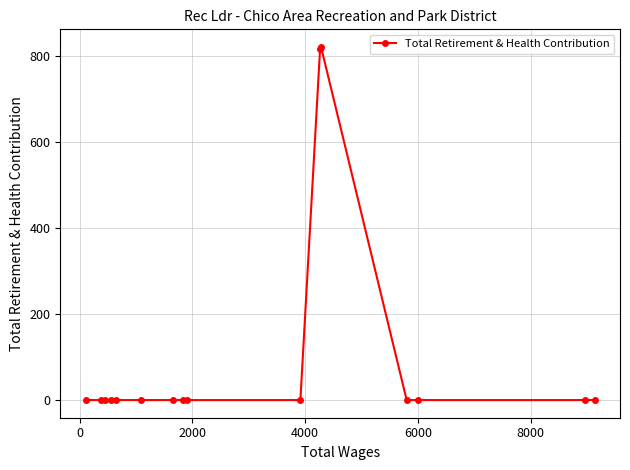

What is the average value?

102